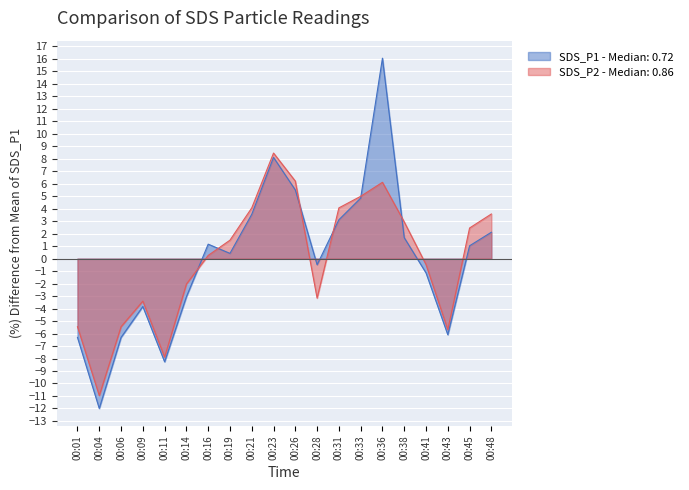

At which label is SDS_P1 closest to 2?

00:48